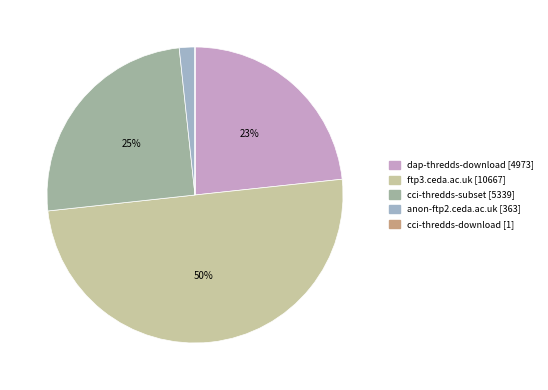

Which has a higher value, cci-thredds-download or cci-thredds-subset?

cci-thredds-subset